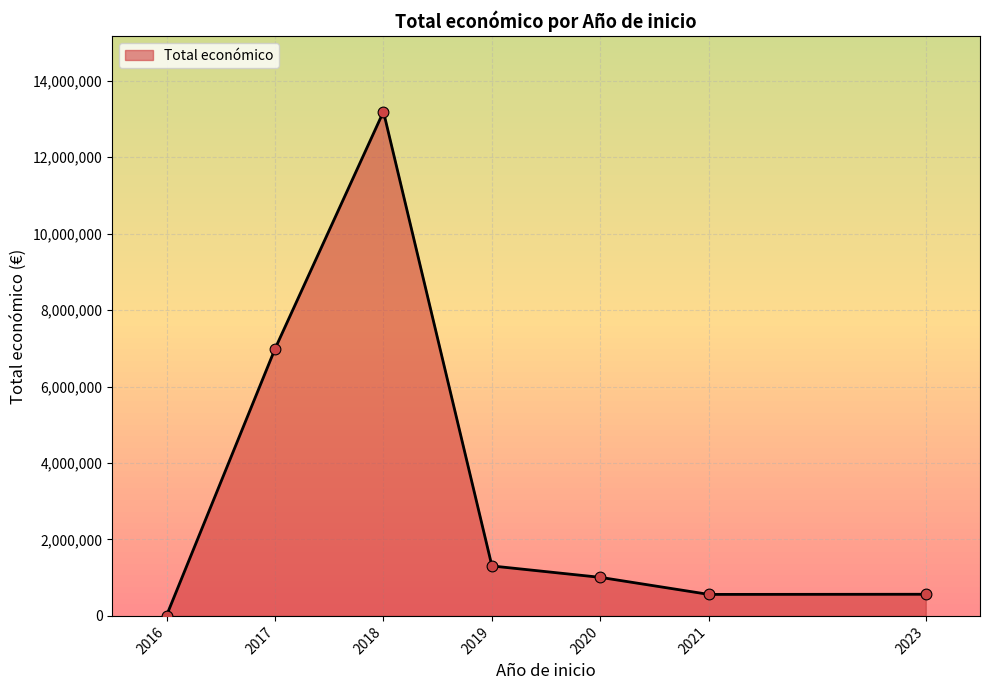

What is the change in value from 2018 to 2020?

-12183010